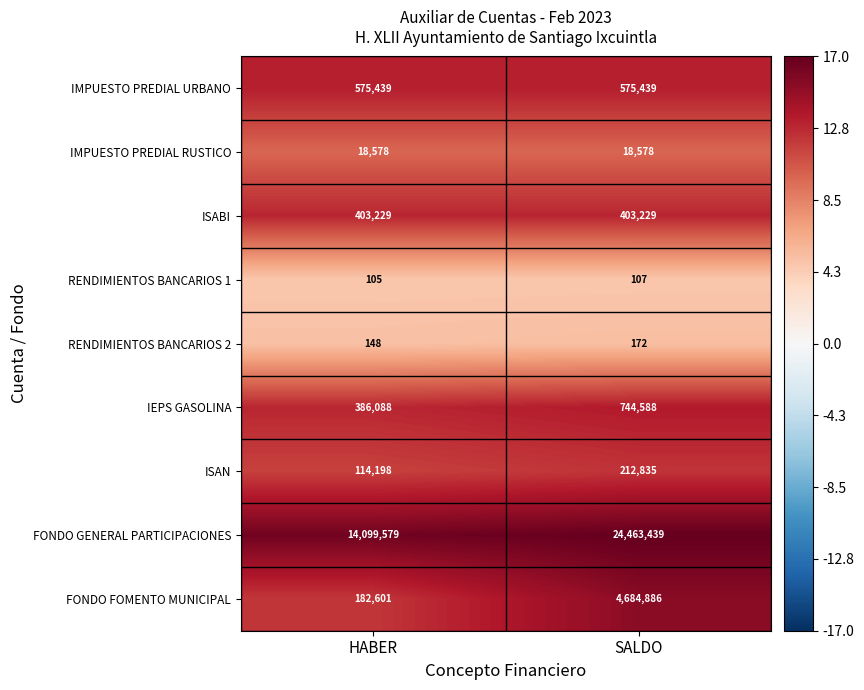

Is it true that FONDO FOMENTO MUNICIPAL equals 182601 at HABER?

True